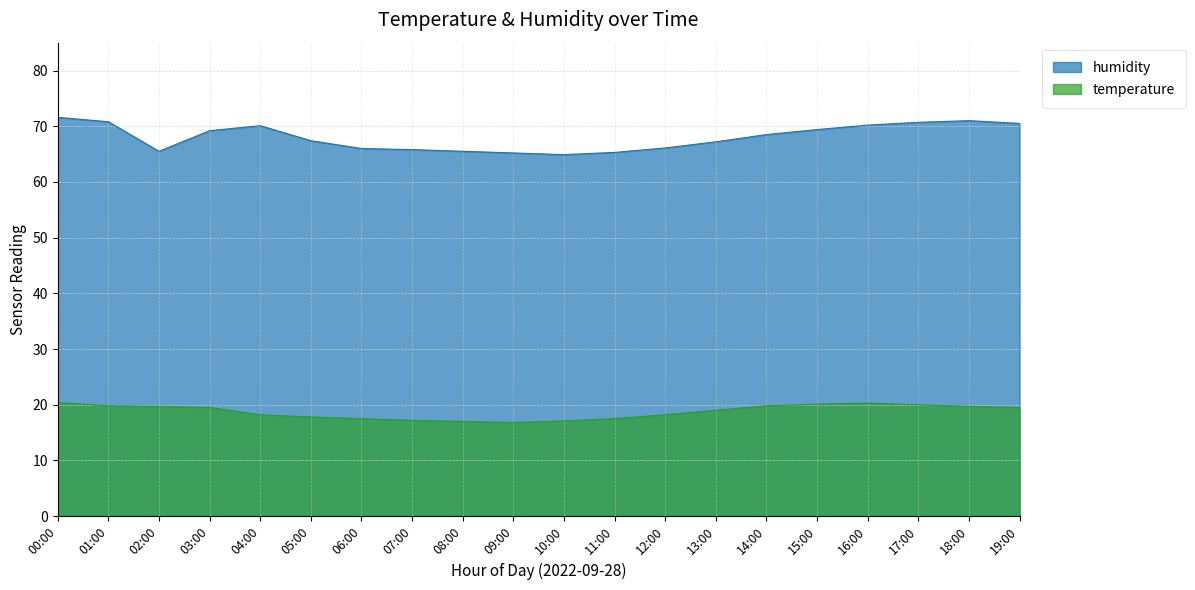

Which category has the highest value in the temperature series?

00:00